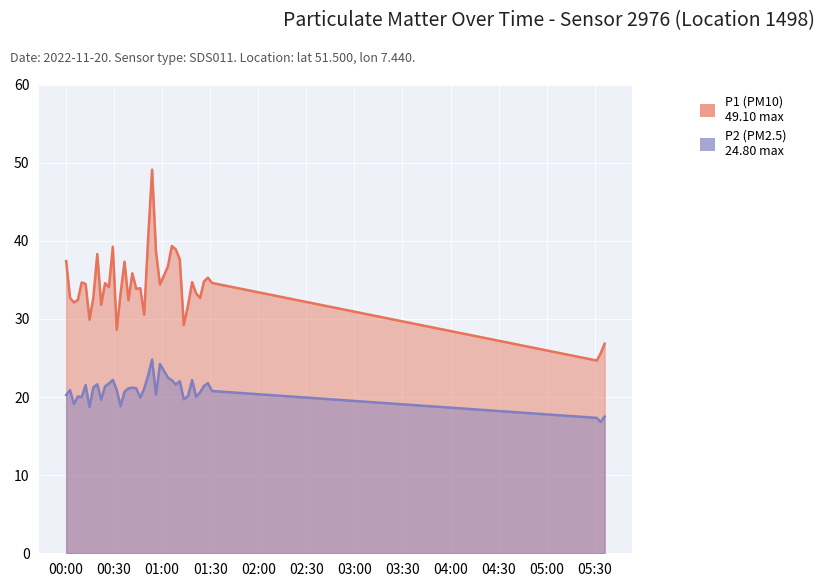

Reading left to right, transcribe all the data shown in this chart.

P1: 37.4	32.7	32.1	32.4	34.7	34.5	29.9	32.8	38.3	31.8	34.6	34.1	39.2	28.6	33.3	37.3	32.4	35.8	33.8	33.9	30.5	40.2	49.1	38.6	34.4	36.7	39.3	38.9	37.6	29.2	31.8	34.7	33.3	32.7	34.8	35.3	34.6	24.7	25.6	26.8
P2: 20.3	20.9	19.1	20.1	20.0	21.5	18.7	21.2	21.6	19.7	21.4	21.7	22.2	20.9	18.8	20.7	21.1	21.2	21.1	19.9	21.1	22.7	24.8	20.3	24.2	22.5	22.1	21.6	22.0	19.7	20.1	22.2	20.0	20.6	21.4	21.8	20.8	17.3	16.8	17.5